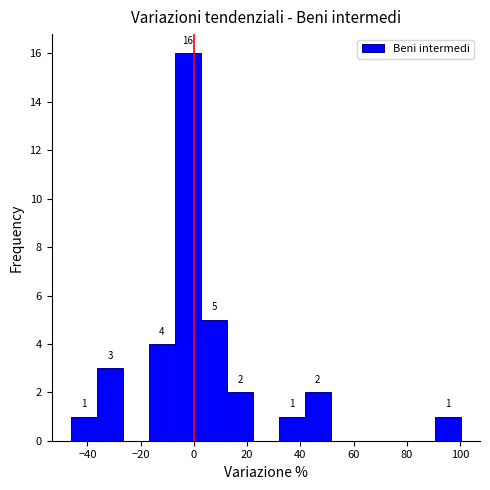

Which range on the x-axis has the tallest bar?

-8 to 2